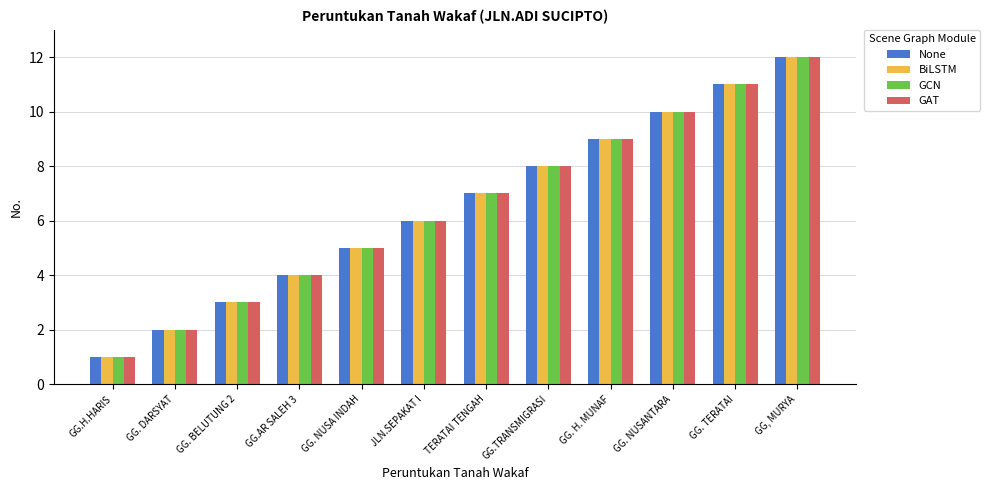

The value of GCN at GG, MURYA is 17. True or false?

False